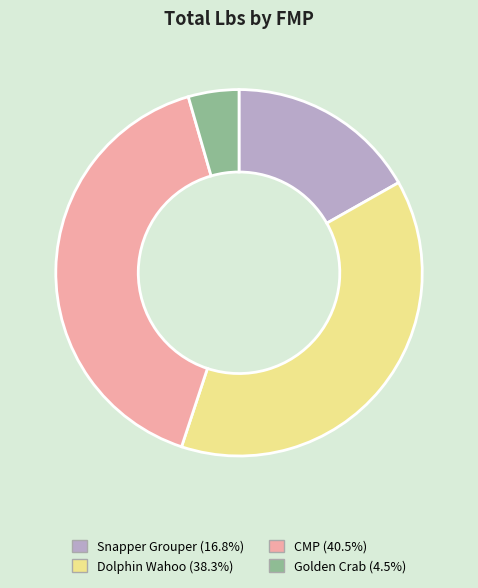

Is Snapper Grouper the majority of the pie?

No